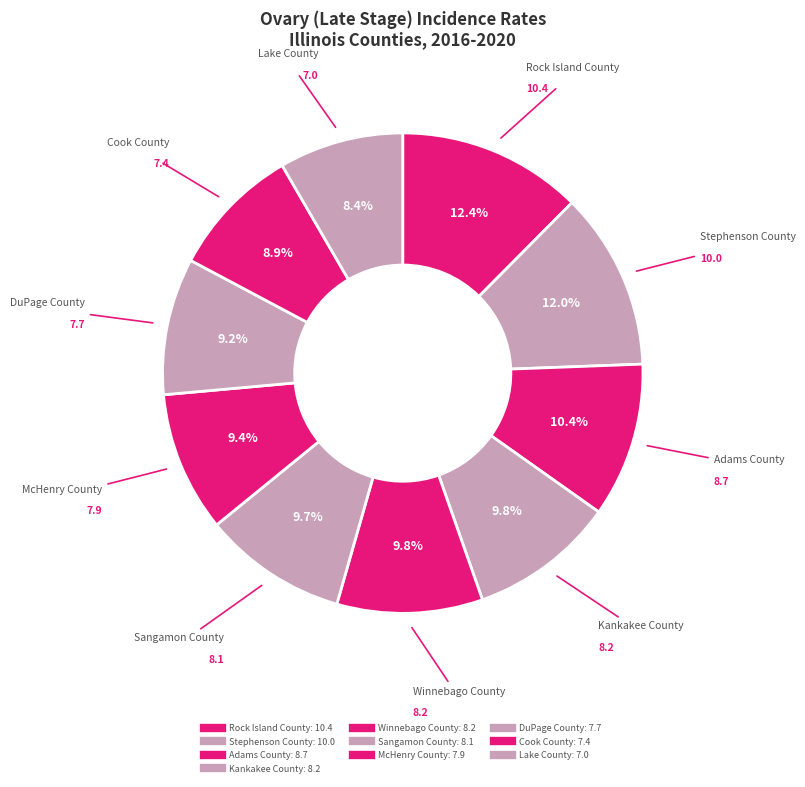

What portion of the pie excludes Sangamon County?

90.3%